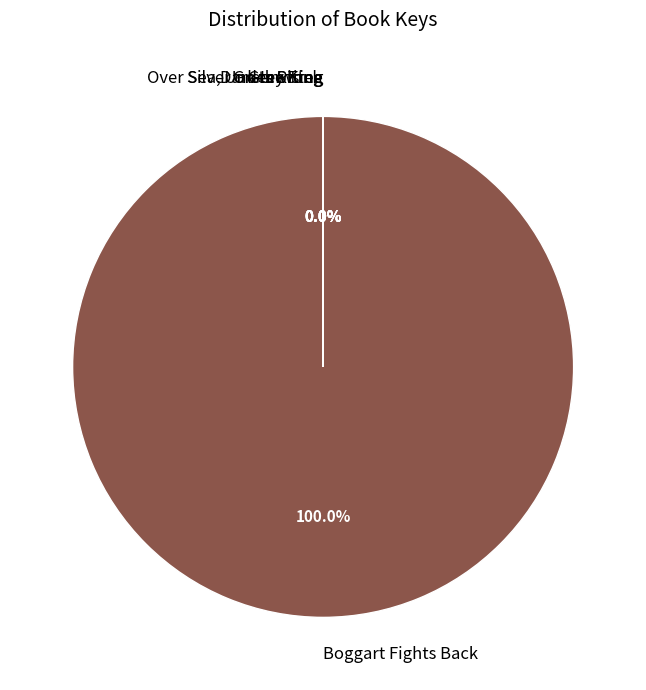

What is the majority slice?

Boggart Fights Back